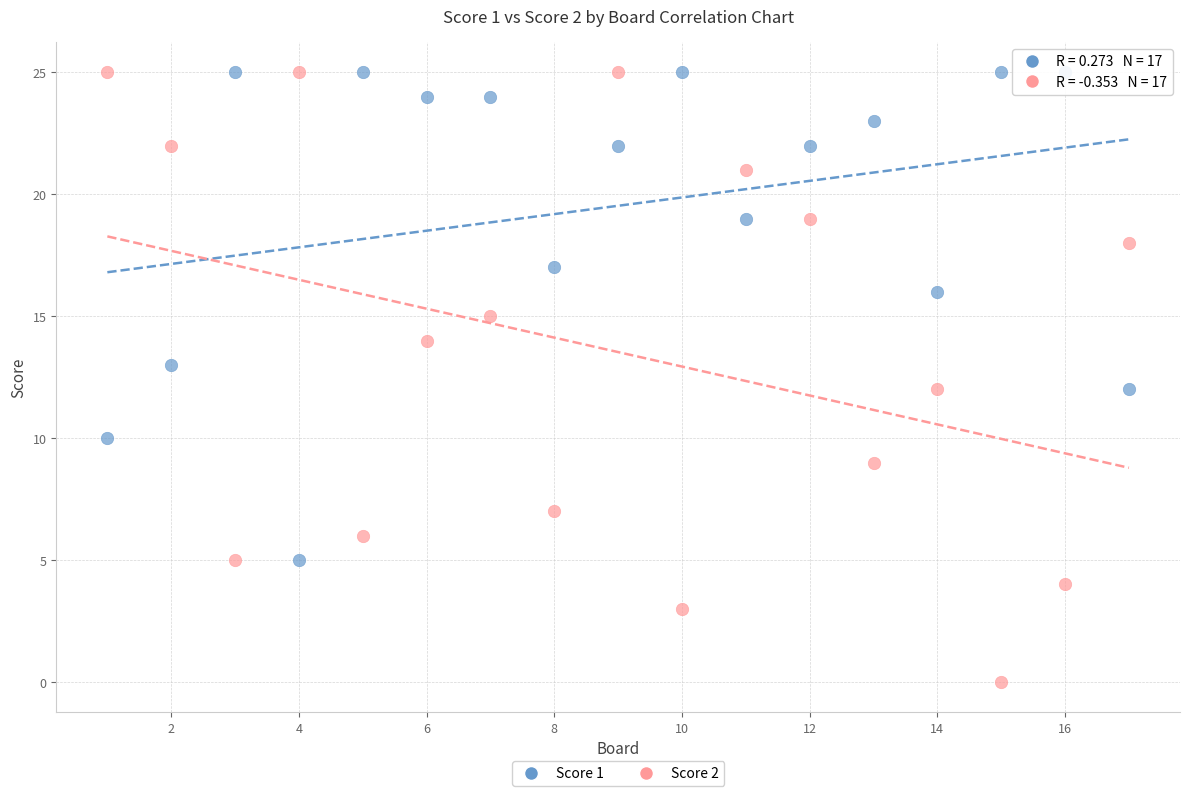

Across all data points, what is the range of Y values (max minus min)?

25